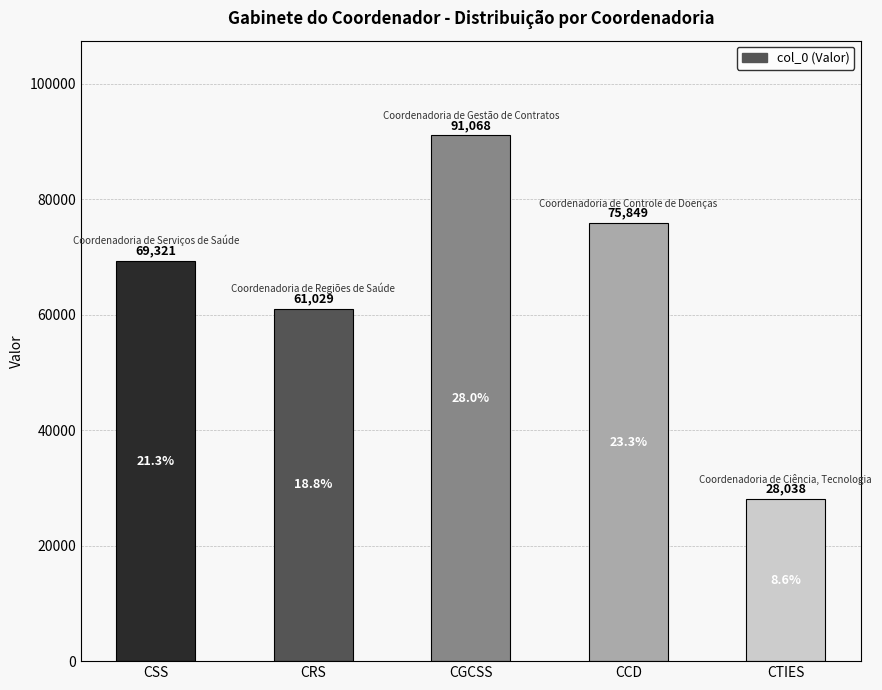

Rank the categories by value from lowest to highest.

CTIES, CRS, CSS, CCD, CGCSS